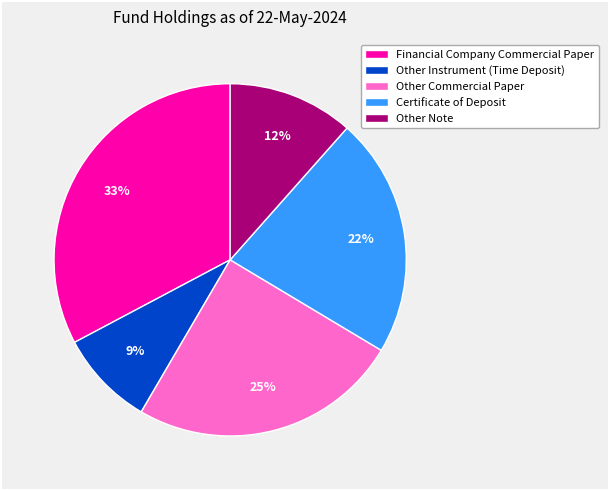

To the nearest percent, what is the average slice percentage?

20%